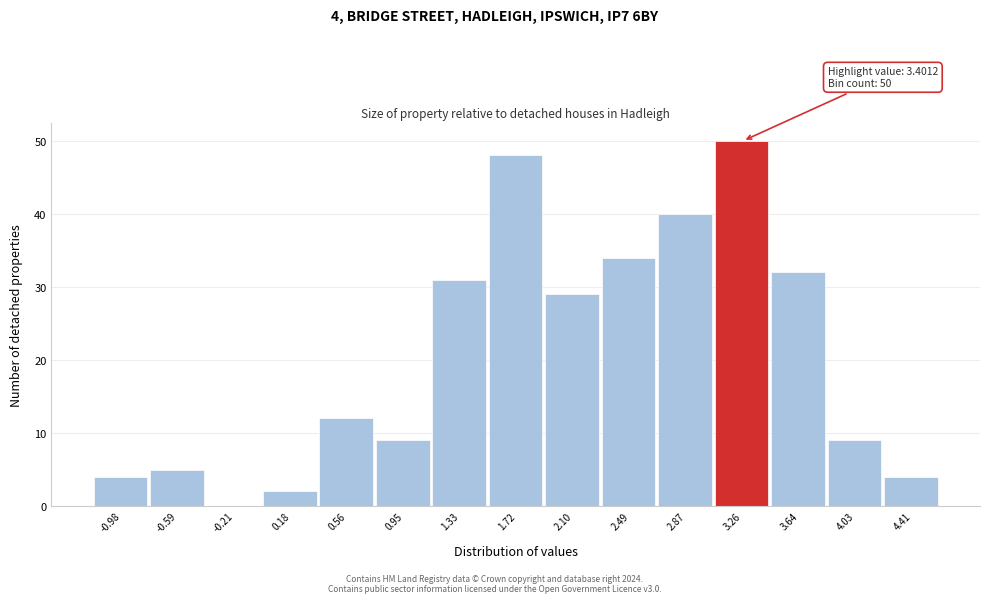

Which range on the x-axis has the tallest bar?

3.05 to 3.45